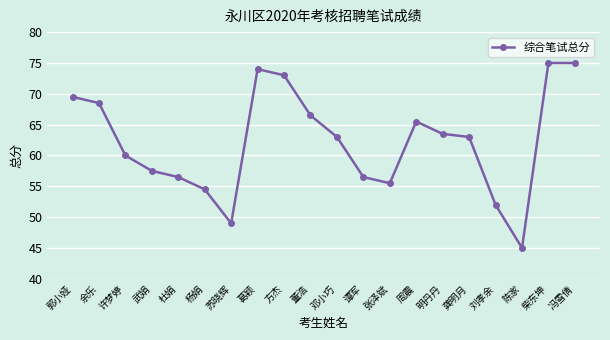

What is the difference between the second highest and minimum values?

30.0